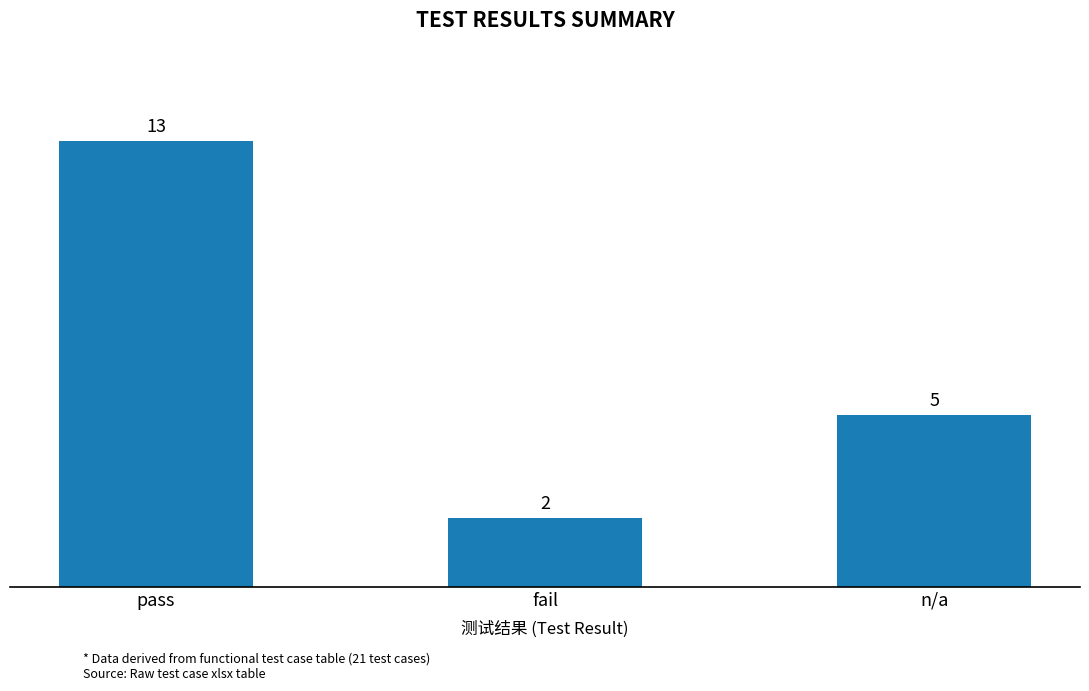

What is the greatest value displayed?

13